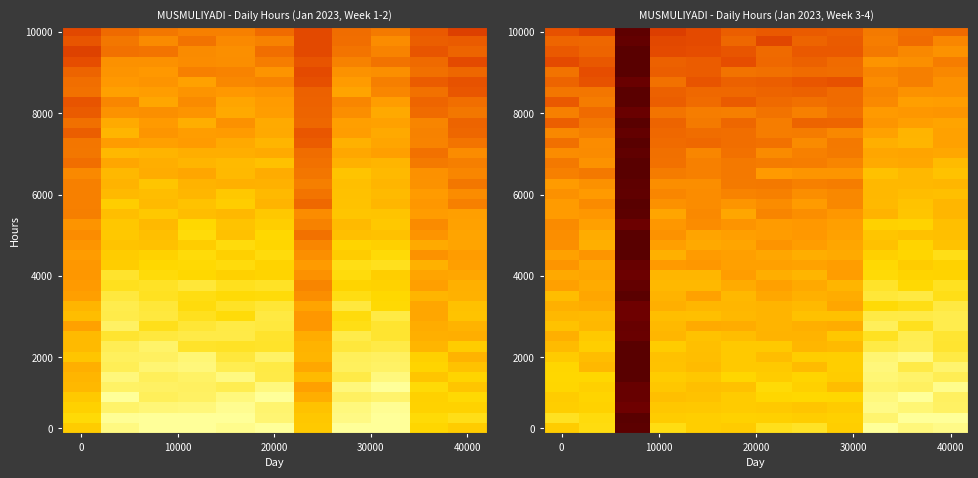

Between 7 and 6, which is larger?

7